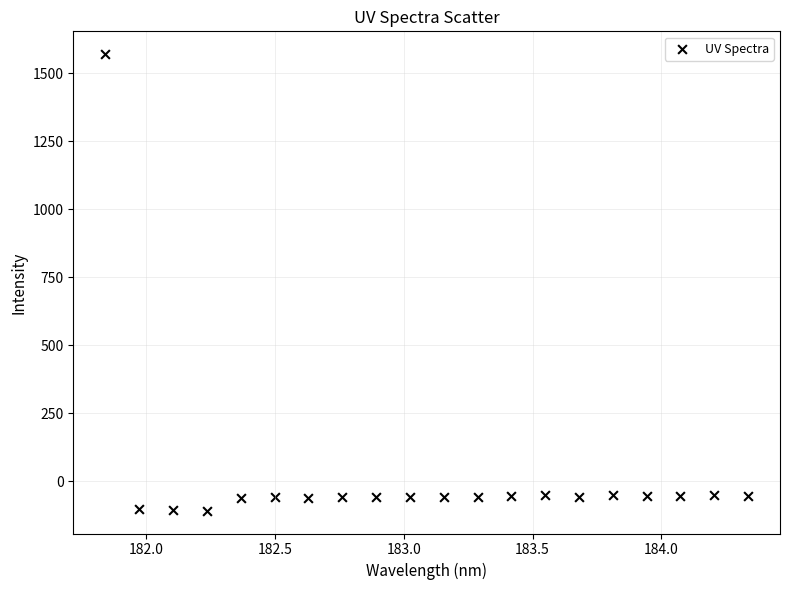

What is the range of X values (max minus min)?

2.5